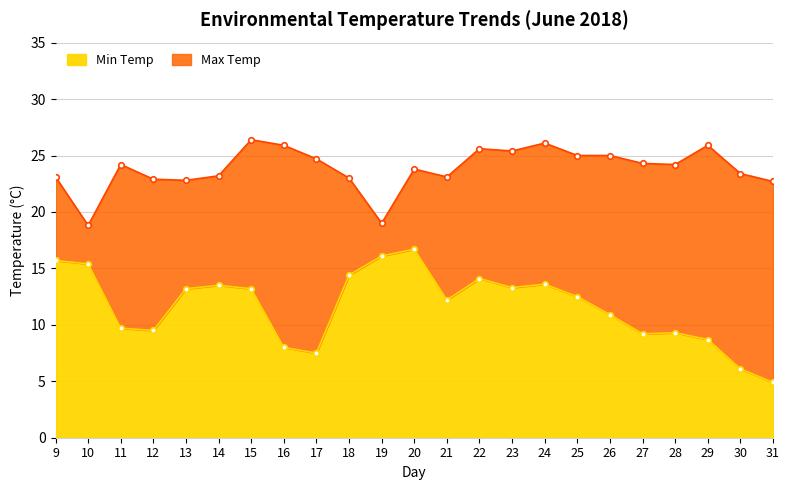

Does the chart display data point markers on the line(s)?

Yes